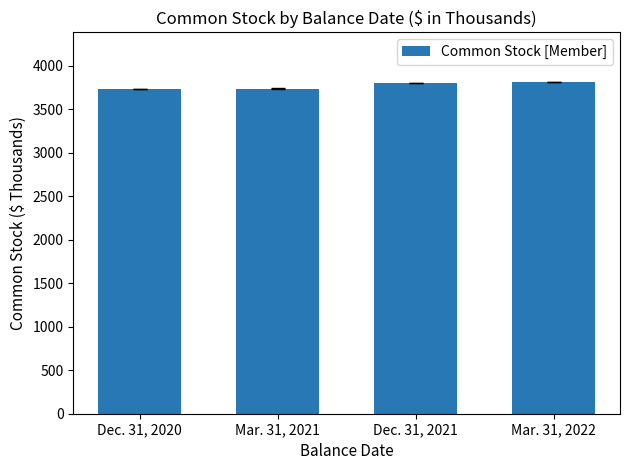

What is the value of the 4th bar from the left?

3814